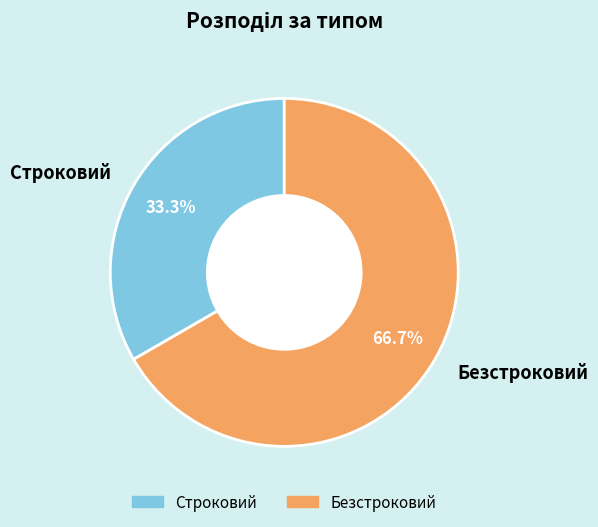

What is the ratio of the value at Строковий to the value at Безстроковий?

0.5